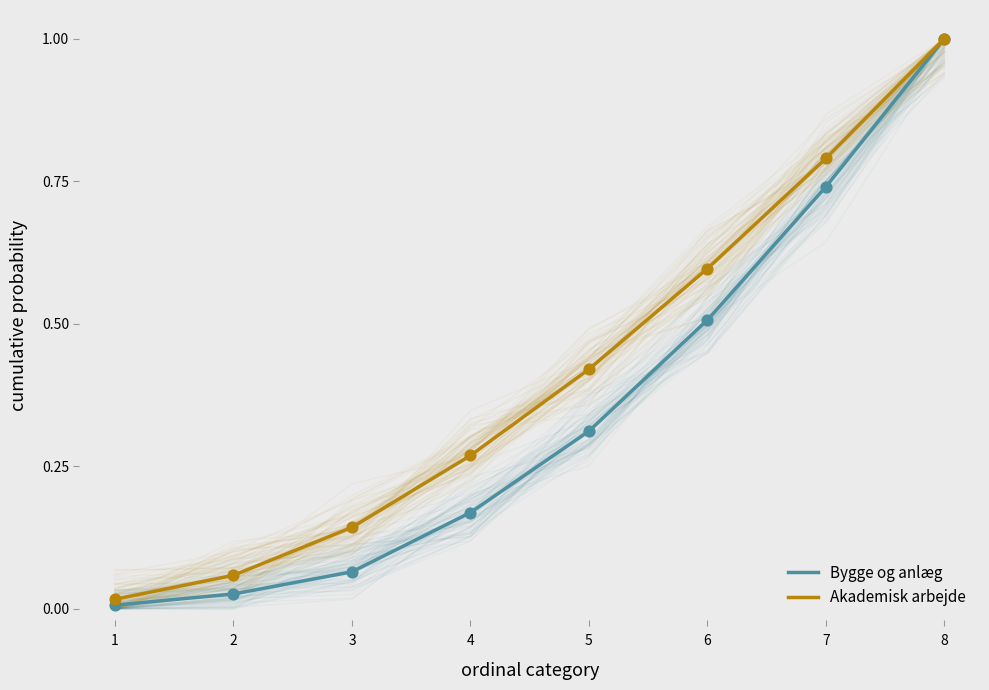

Which series has the largest total across all categories?

Akademisk arbejde